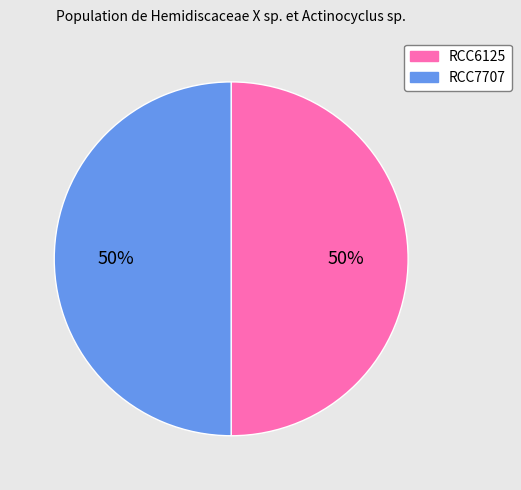

To the nearest percent, what portion does RCC7707 represent?

50%